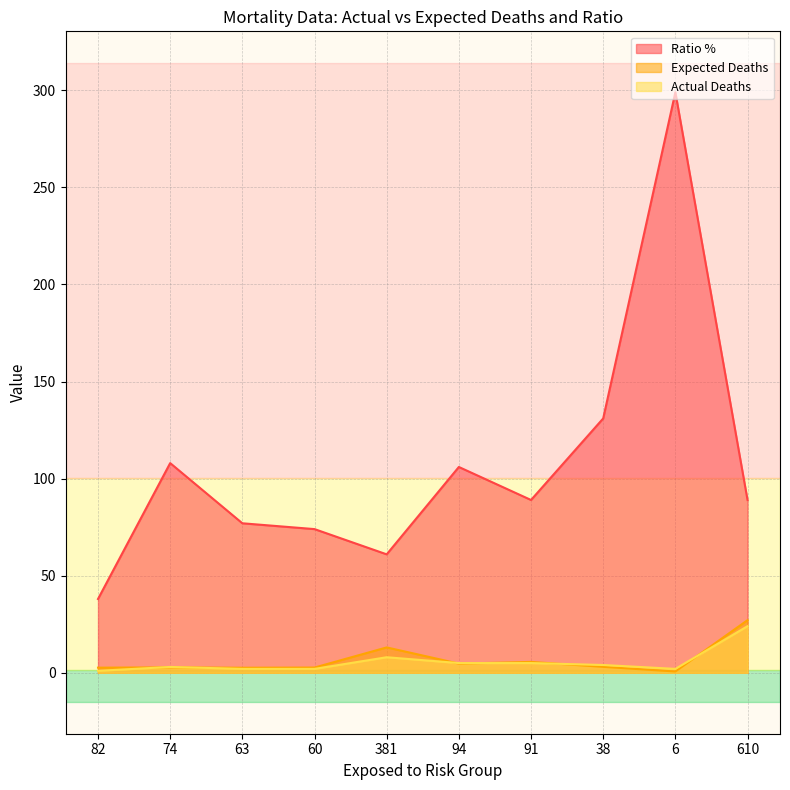

At how many categories does at least one series exceed 71?

8